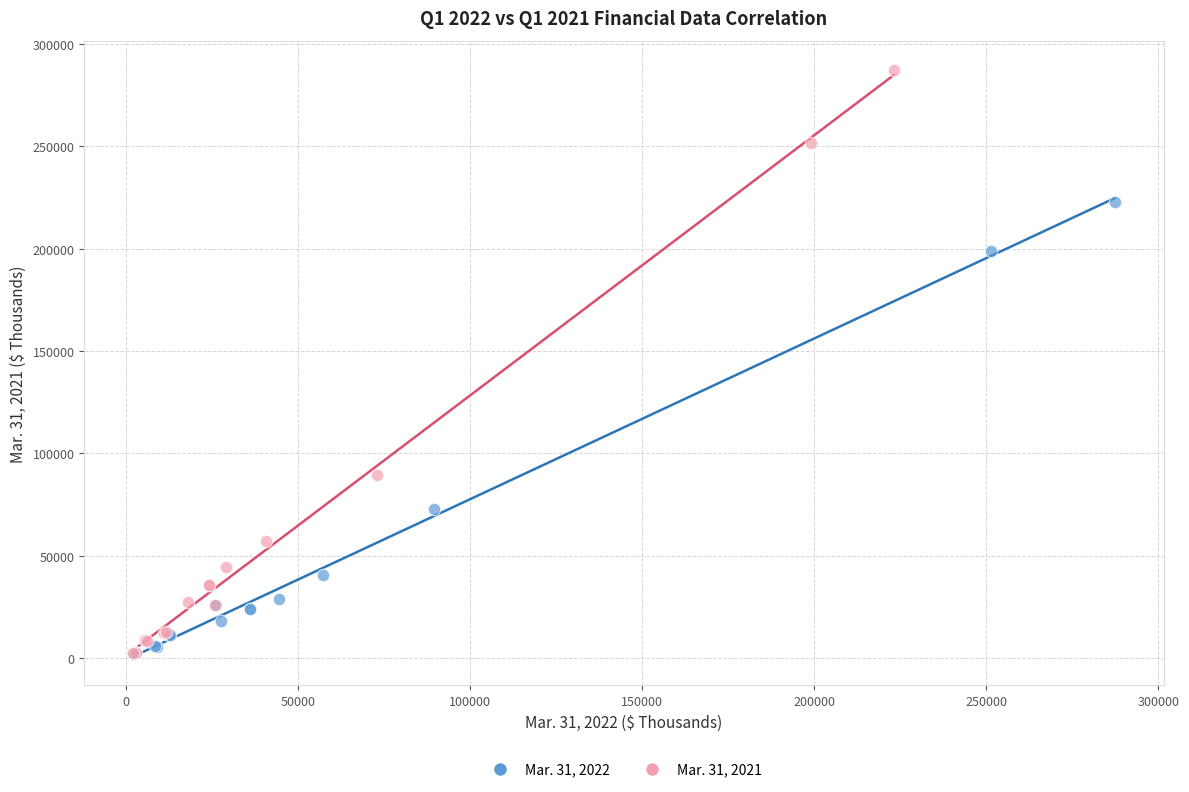

Which series contains the highest Y value?

Mar. 31, 2021